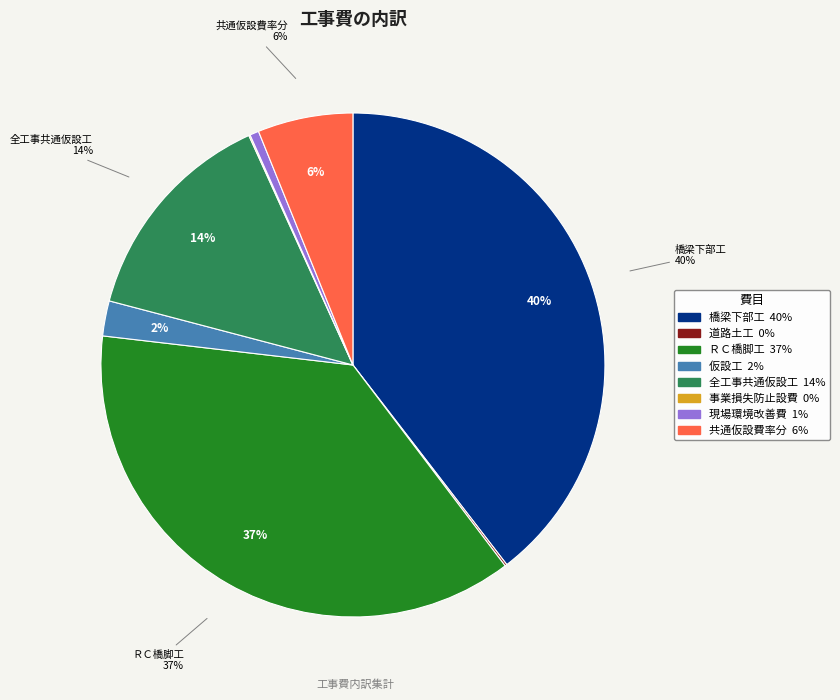

Between 事業損失防止設費 and 橋梁下部工, which is larger?

橋梁下部工